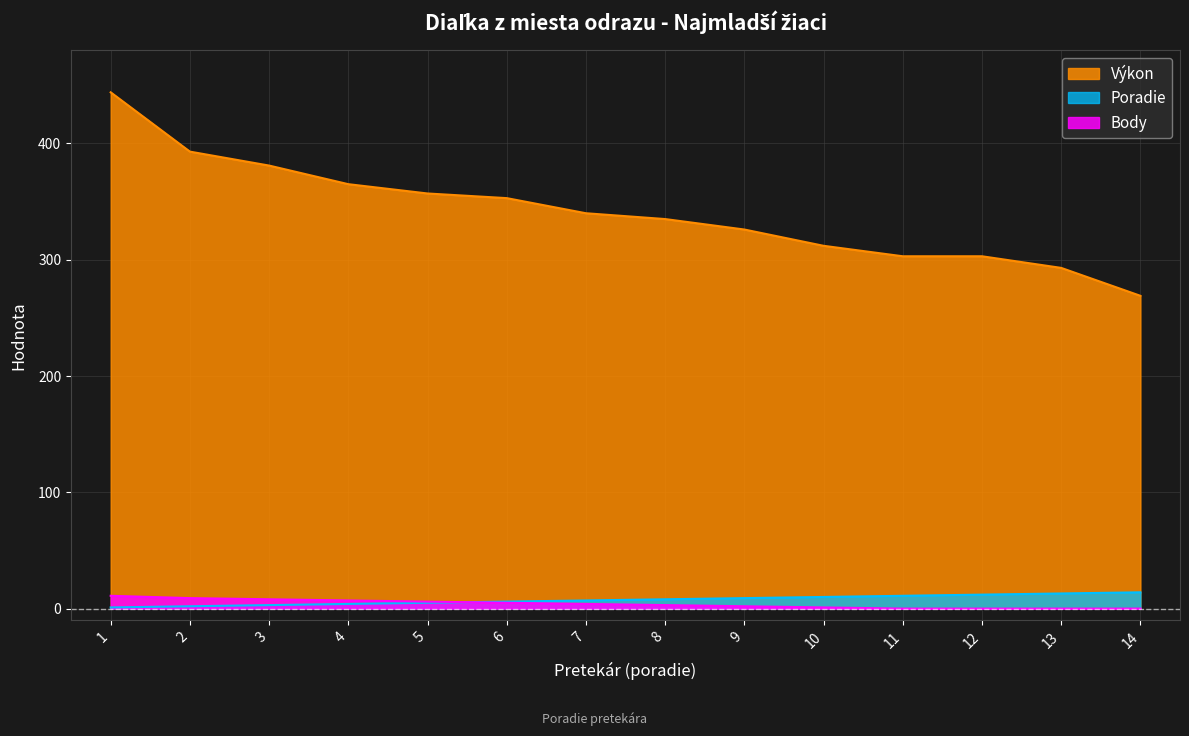

List the series in order of their peak value, lowest first.

Body, Poradie, Výkon